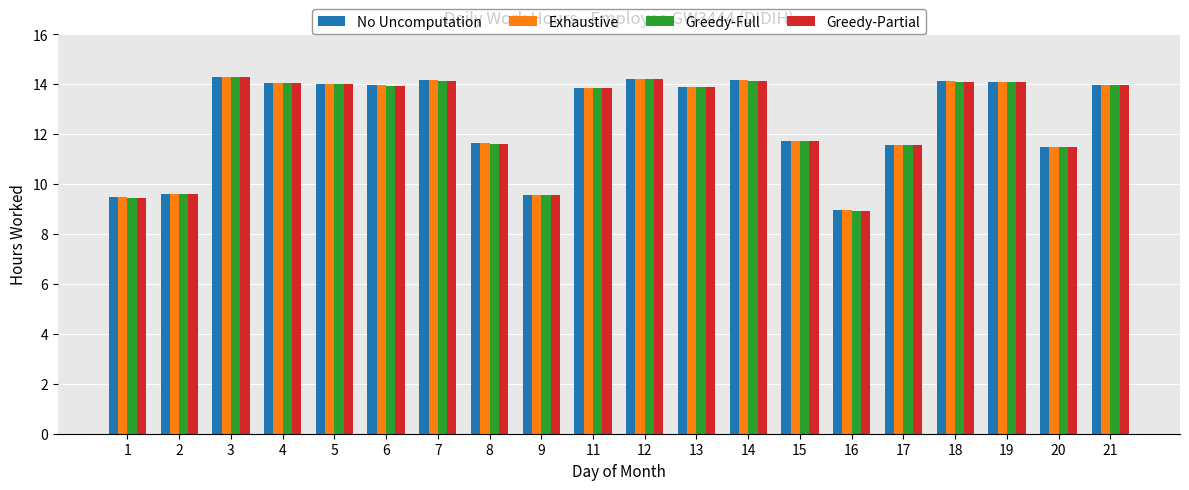

Are the bars horizontal?

No